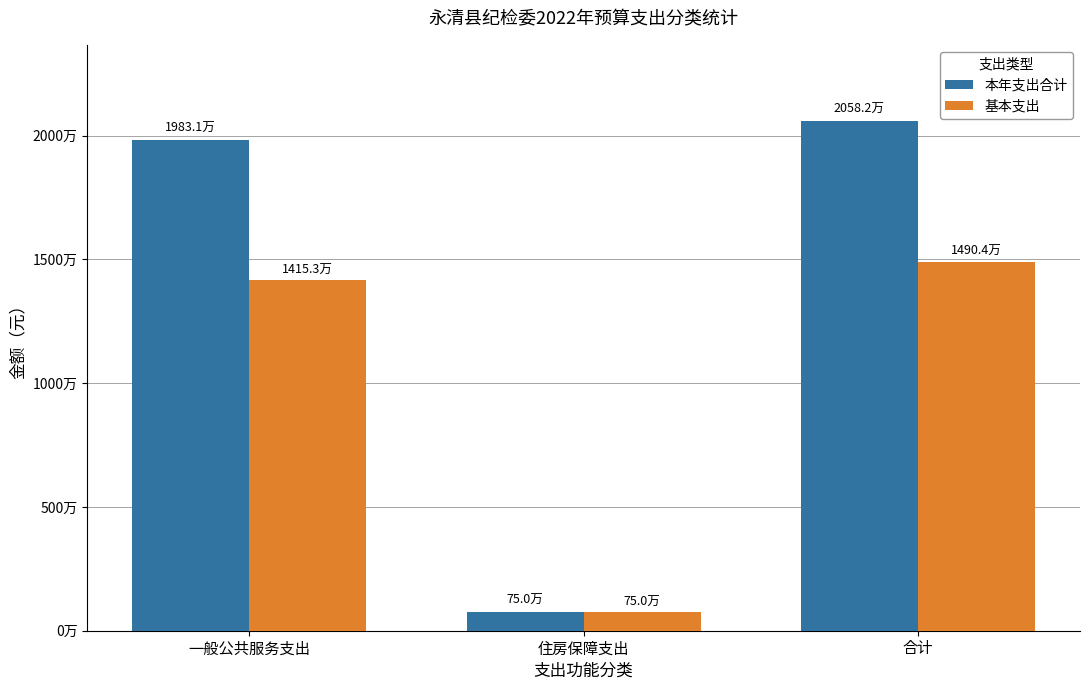

Is it true that 本年支出合计 equals 8577721.6 at 合计?

False